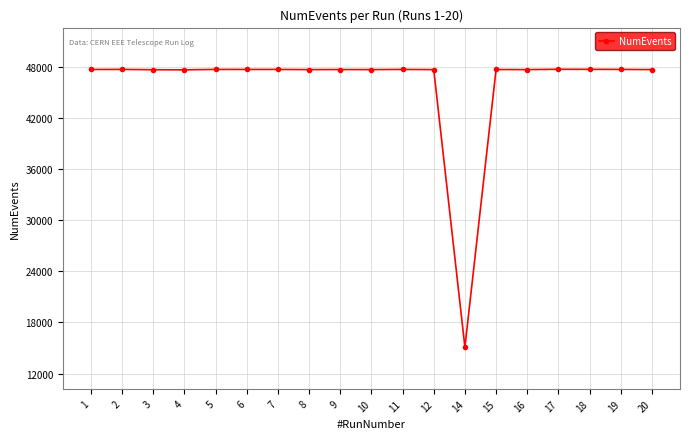

What is the ratio of the value at 20 to the value at 17?

1.0